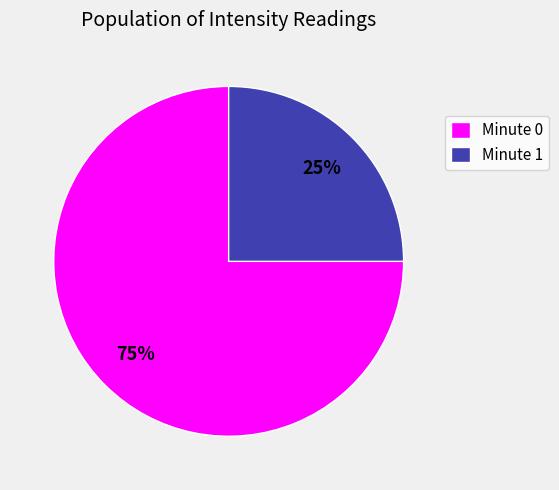

How many slices are in this pie chart?

2